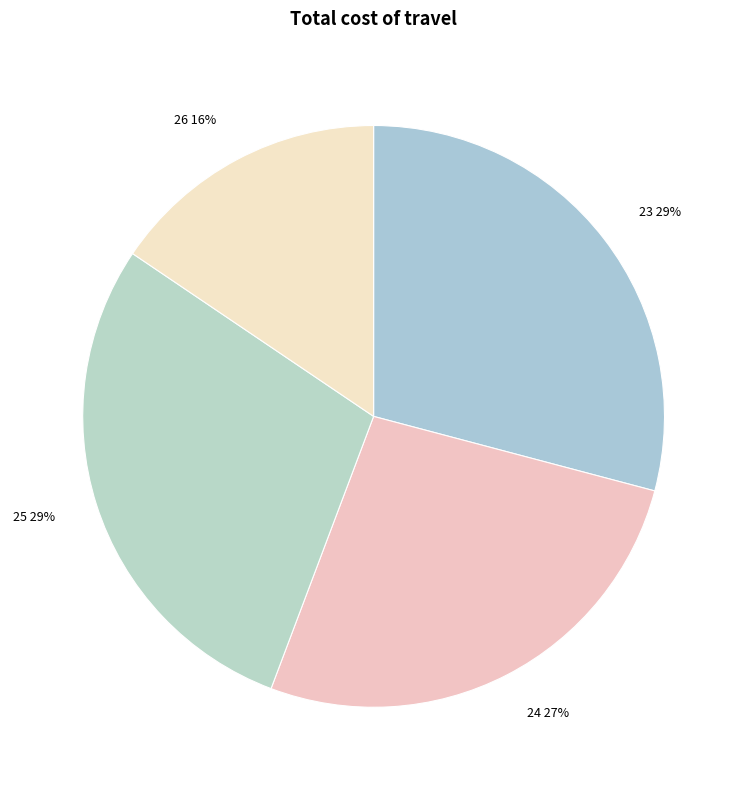

How many slices are in this pie chart?

4